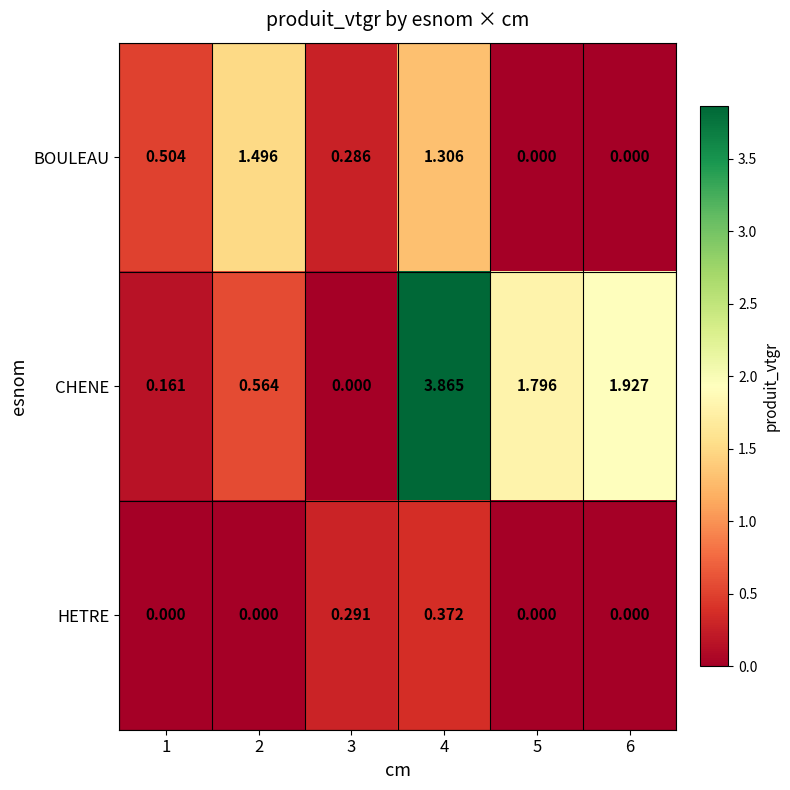

At 1, list the series in order from largest to smallest.

BOULEAU, CHENE, HETRE